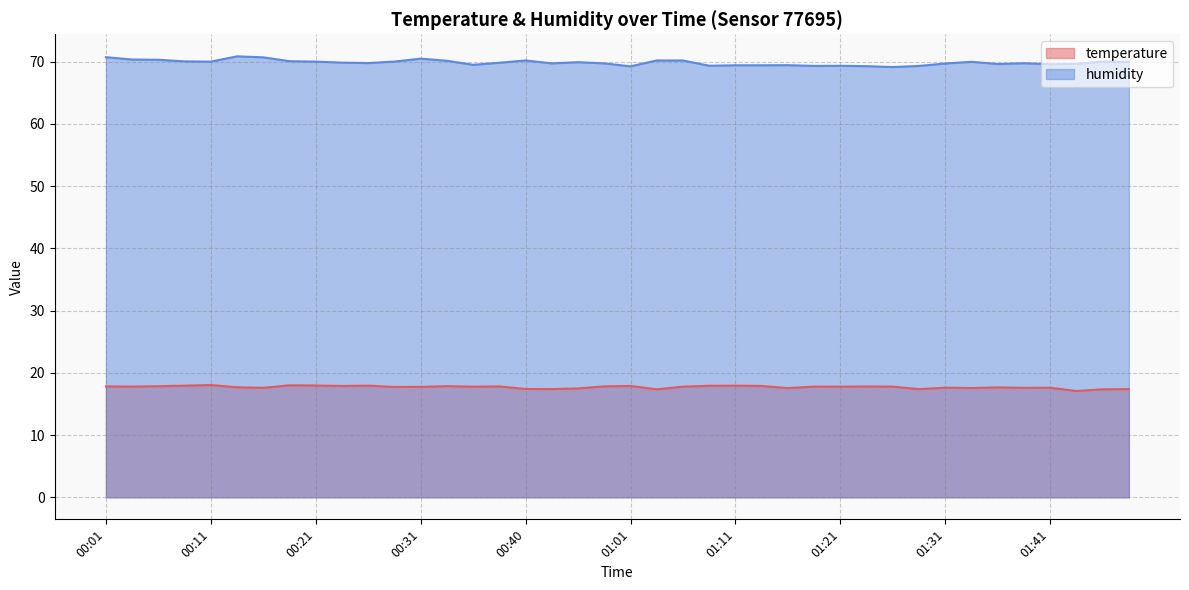

Rank the categories by temperature value from lowest to highest.

01:43, 01:04, 01:46, 01:28, 00:54, 01:48, 00:40, 00:56, 01:16, 01:33, 00:16, 01:38, 01:41, 01:31, 01:36, 00:13, 00:28, 00:31, 00:35, 01:06, 01:21, 00:04, 01:19, 01:26, 01:23, 00:01, 00:38, 00:59, 00:06, 00:33, 00:23, 01:01, 01:14, 01:09, 00:09, 00:26, 01:11, 00:21, 00:18, 00:11